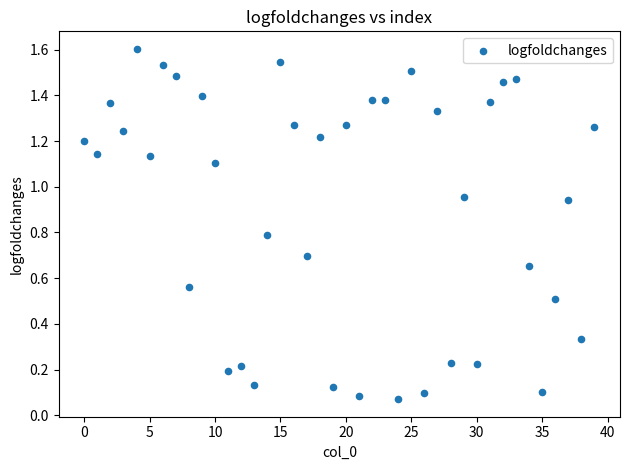

How many data points are displayed?

40